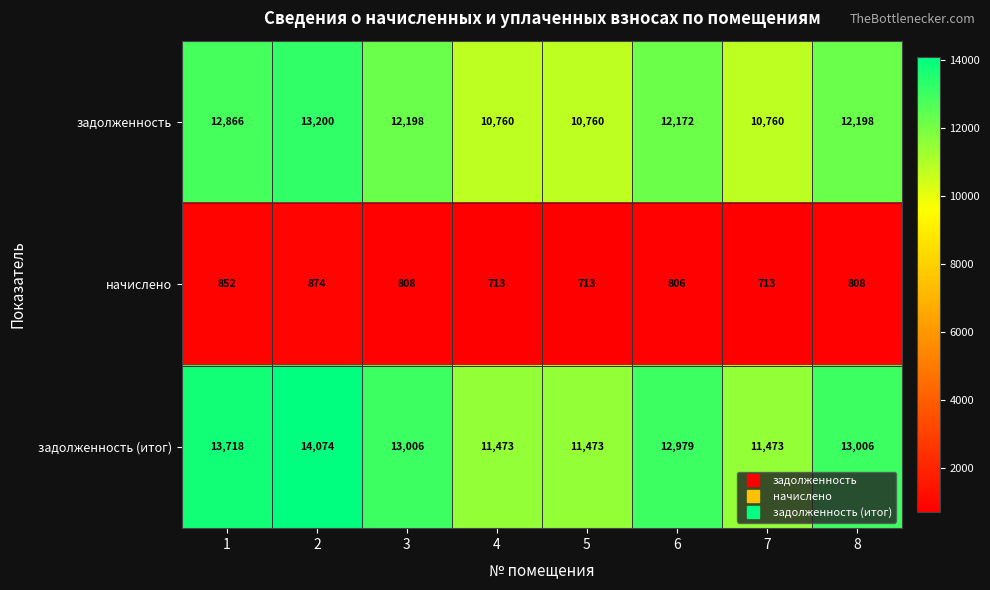

The value of задолженность at 1 is 4220. True or false?

False